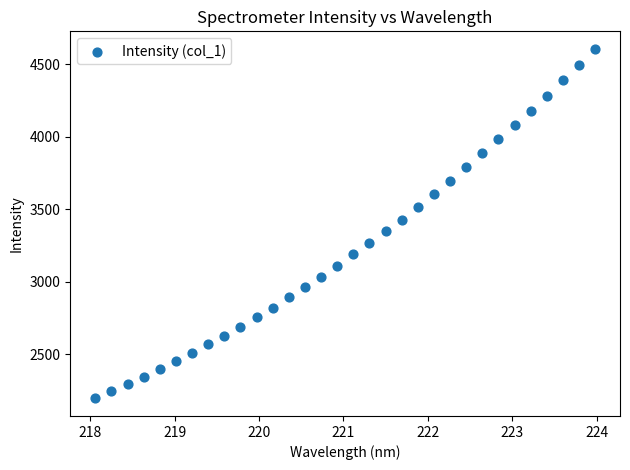

What is the range of X values (max minus min)?

5.9